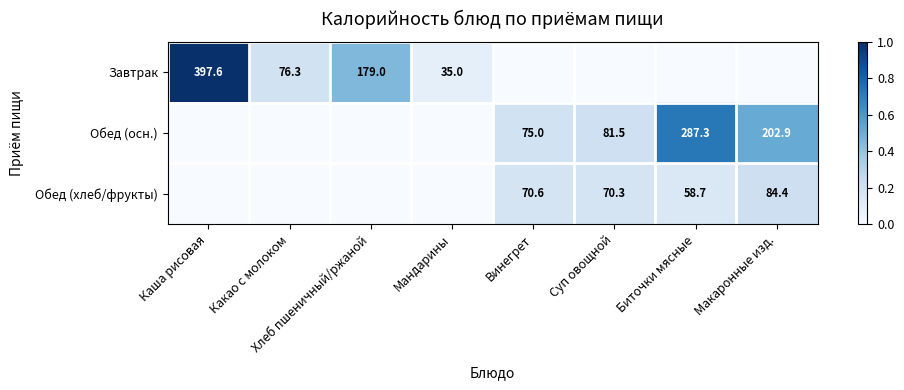

Is the value of Завтрак at Хлеб пшеничный/ржаной greater than the value of Обед (хлеб/фрукты) at Биточки мясные?

Yes